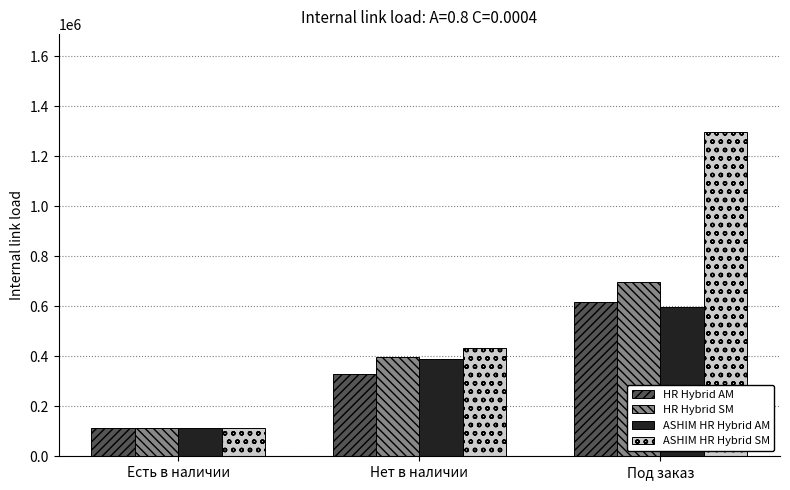

How many groups of bars are there?

3